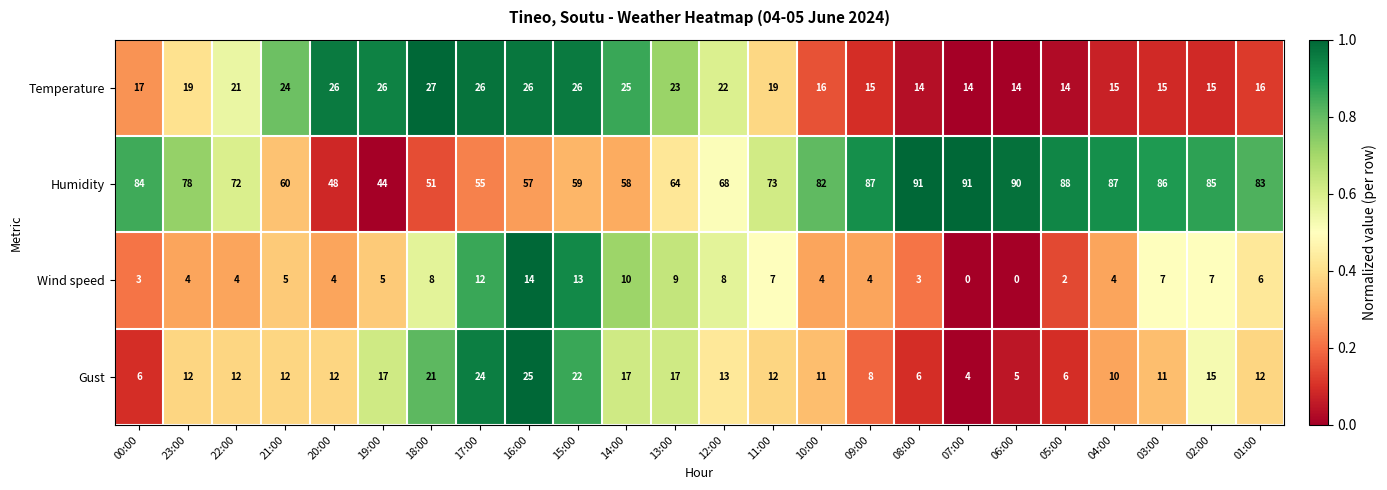

What is the total value across all series at 03:00?

119